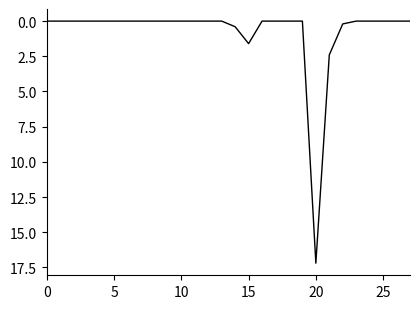

What is the greatest value displayed?

17.2